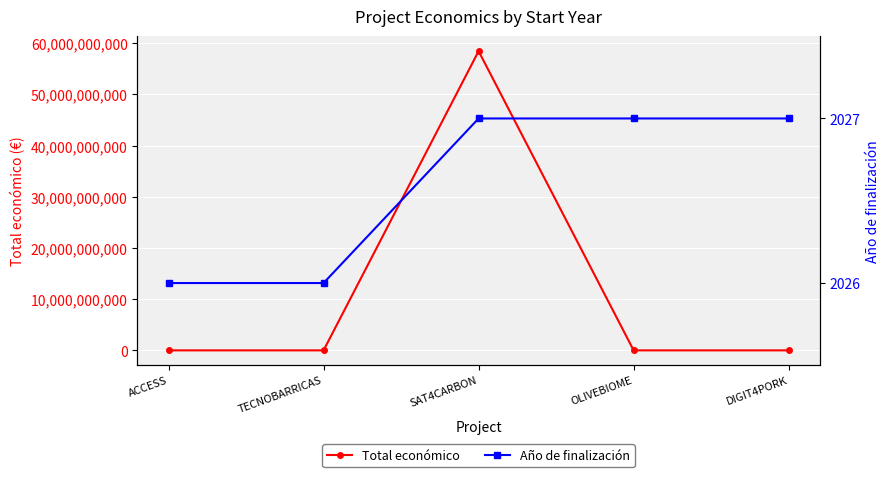

List the series in order of their overall mean, lowest first.

Año de finalización, Total económico